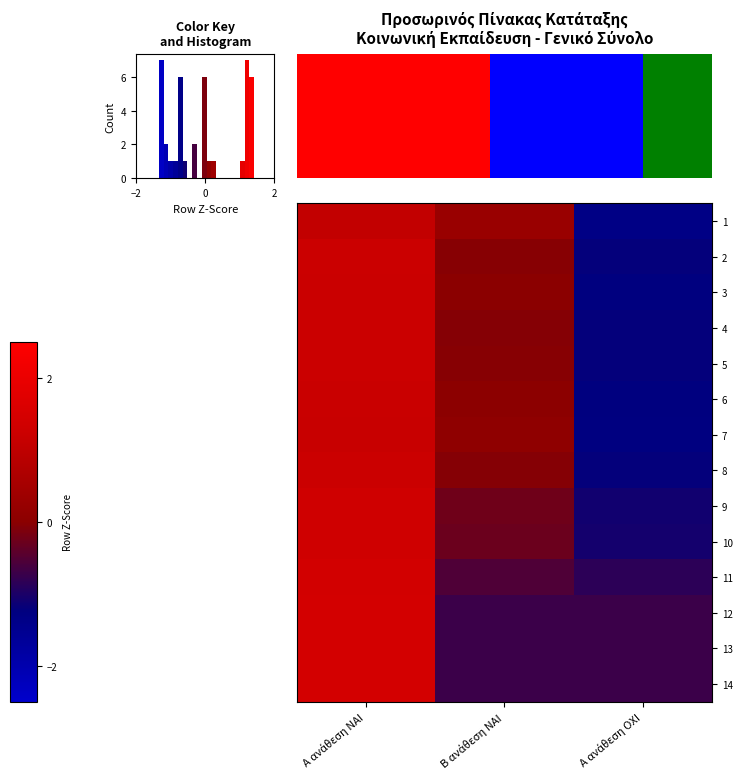

True or false: 8 has a value of -1.2 at Α ανάθεση ΟΧΙ.

True